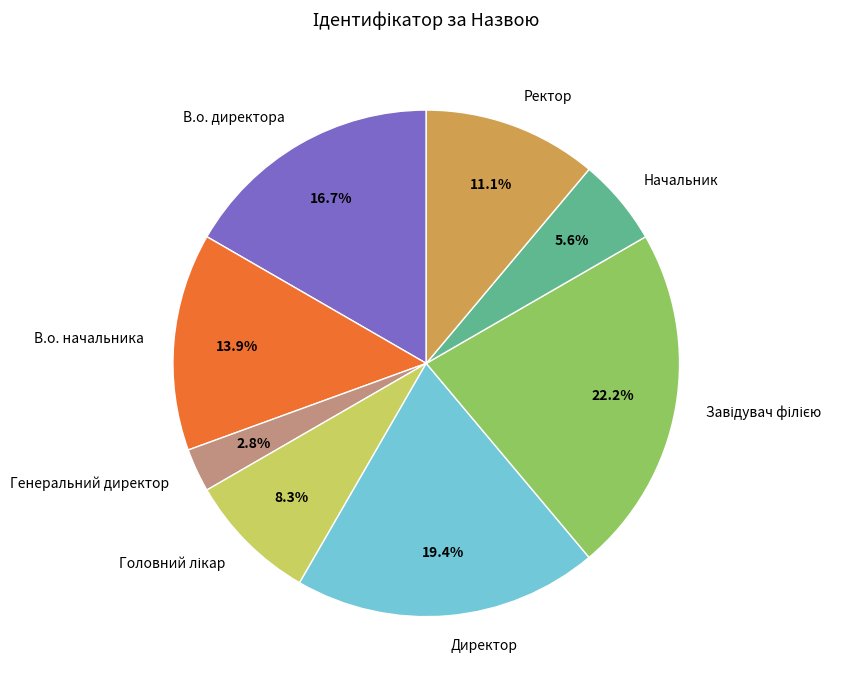

What percentage is NOT represented by Ректор?

88.9%